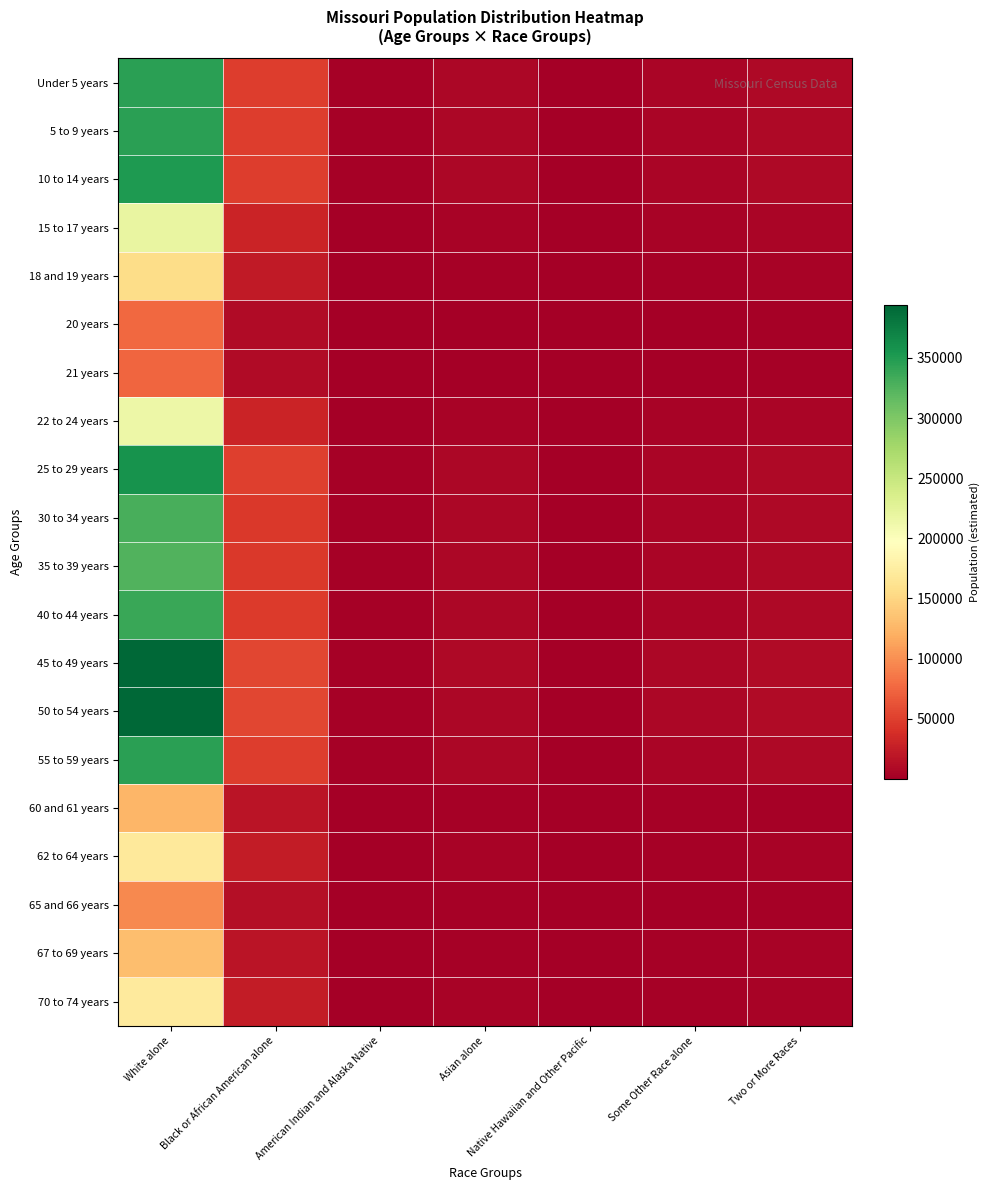

Which category has the highest value across all series?

White alone